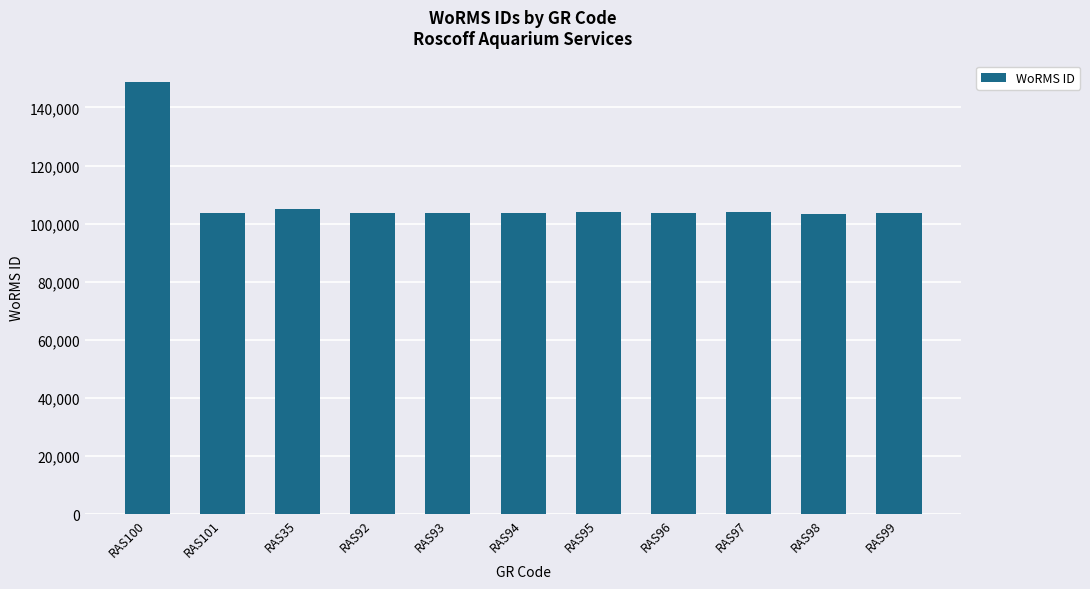

How many distinct data groups are displayed?

1